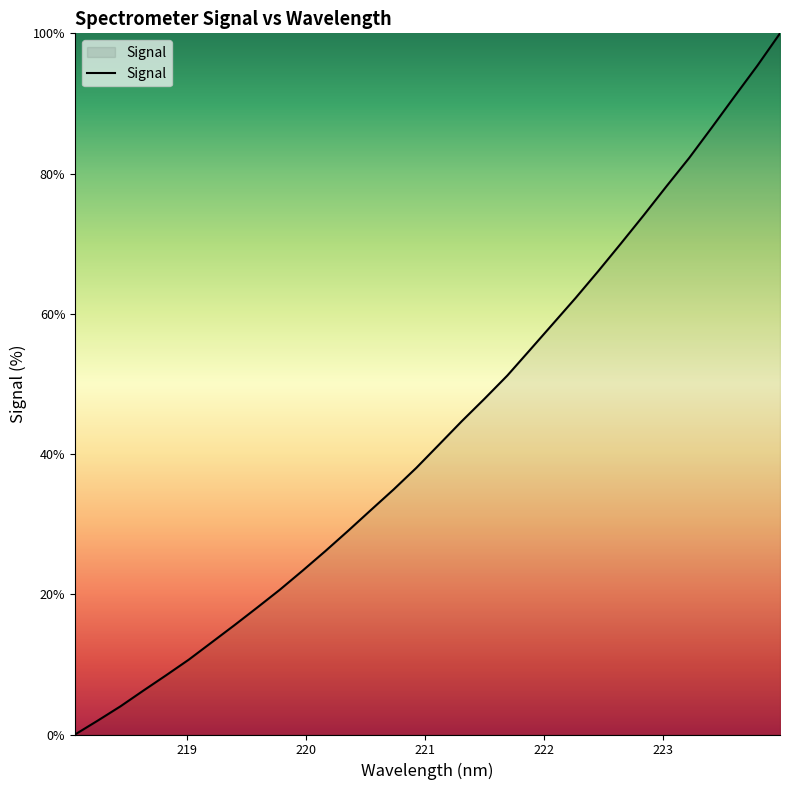

What is the difference between the maximum and minimum values?

100.0